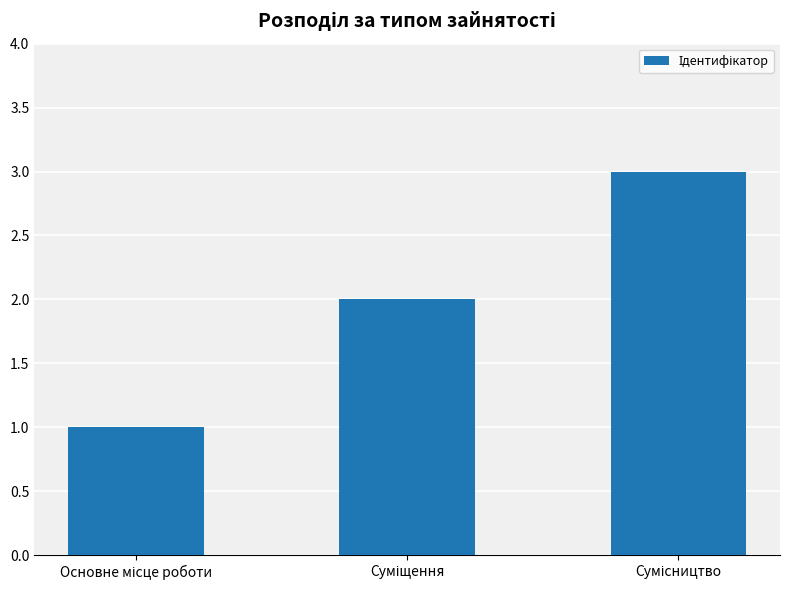

What is the greatest value displayed?

3